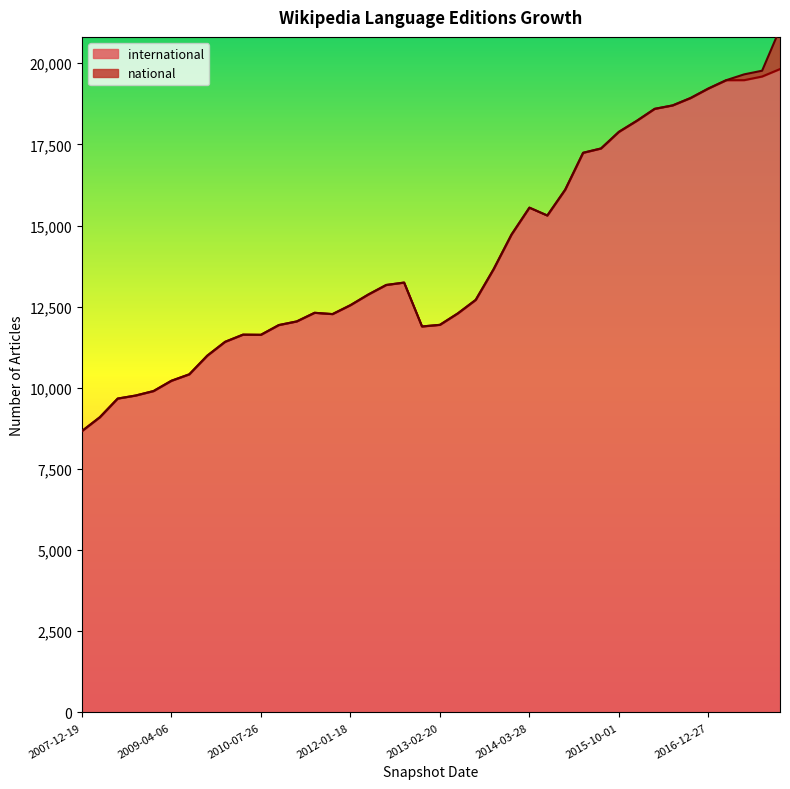

The chart shows a value of 16445 at 2010-07-26. True or false?

False